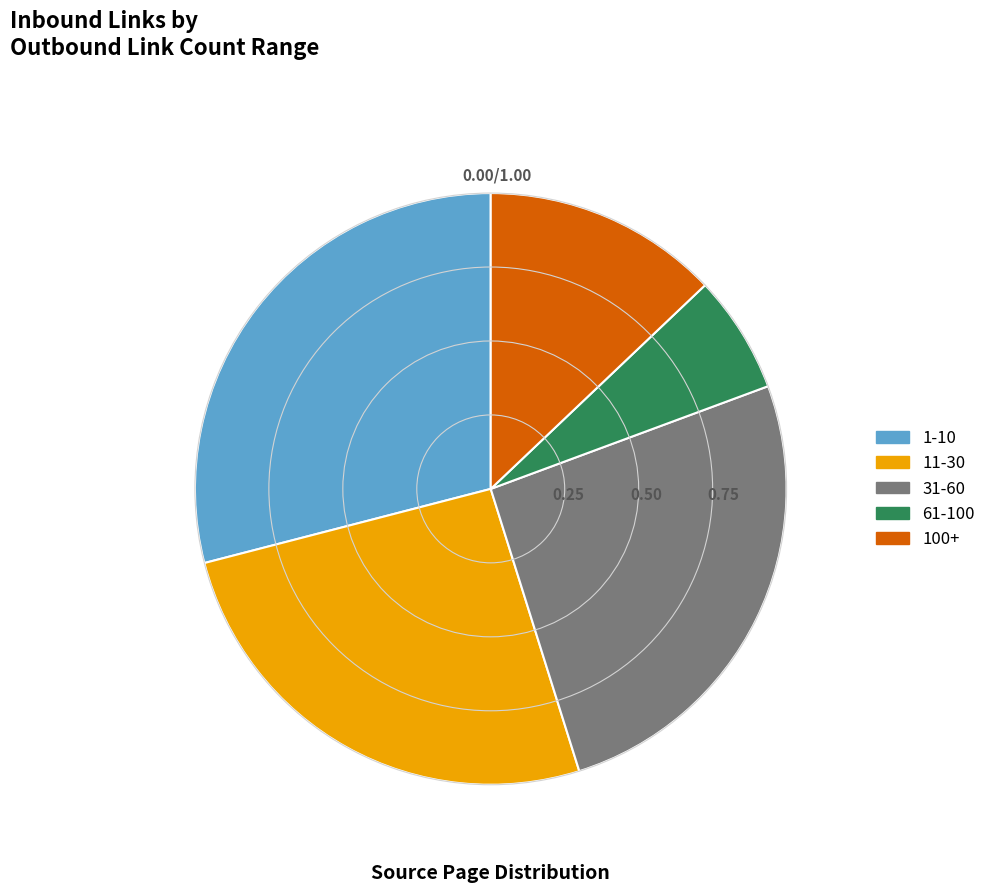

Is there any slice that represents more than half of the pie?

No